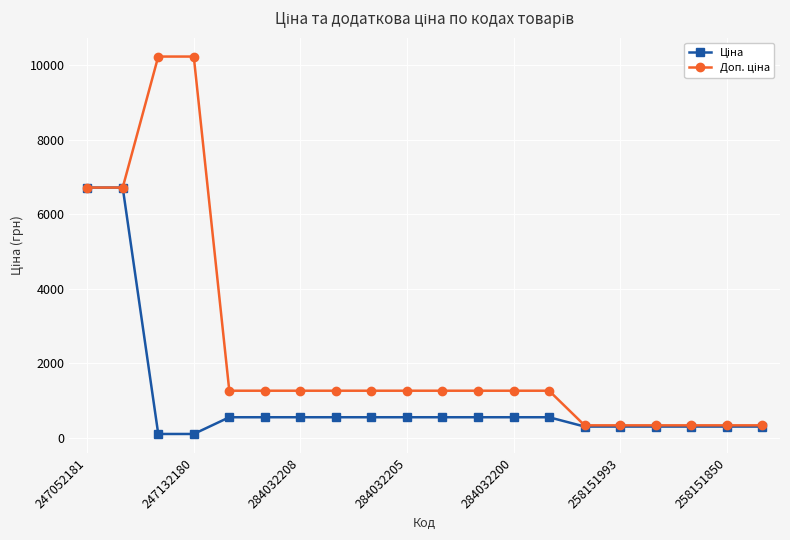

What is the greatest value displayed?

10228.0